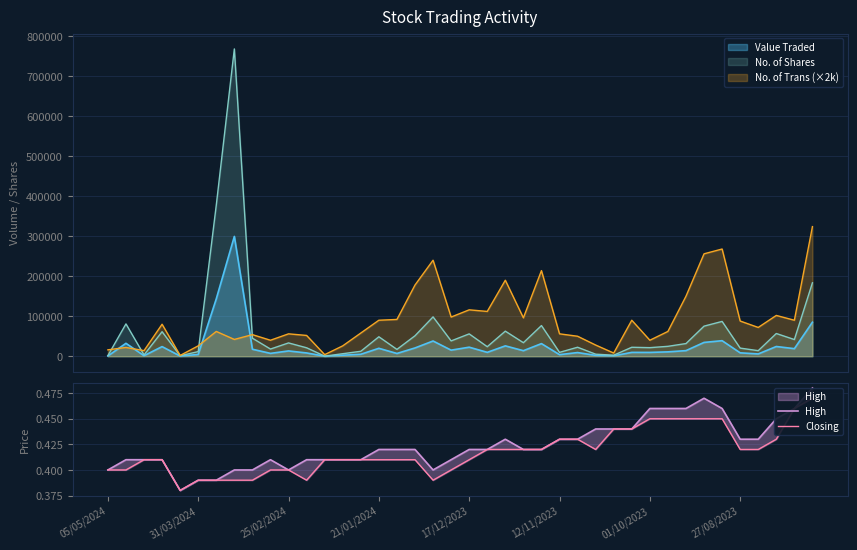

What is the average value of the Closing series?

0.4